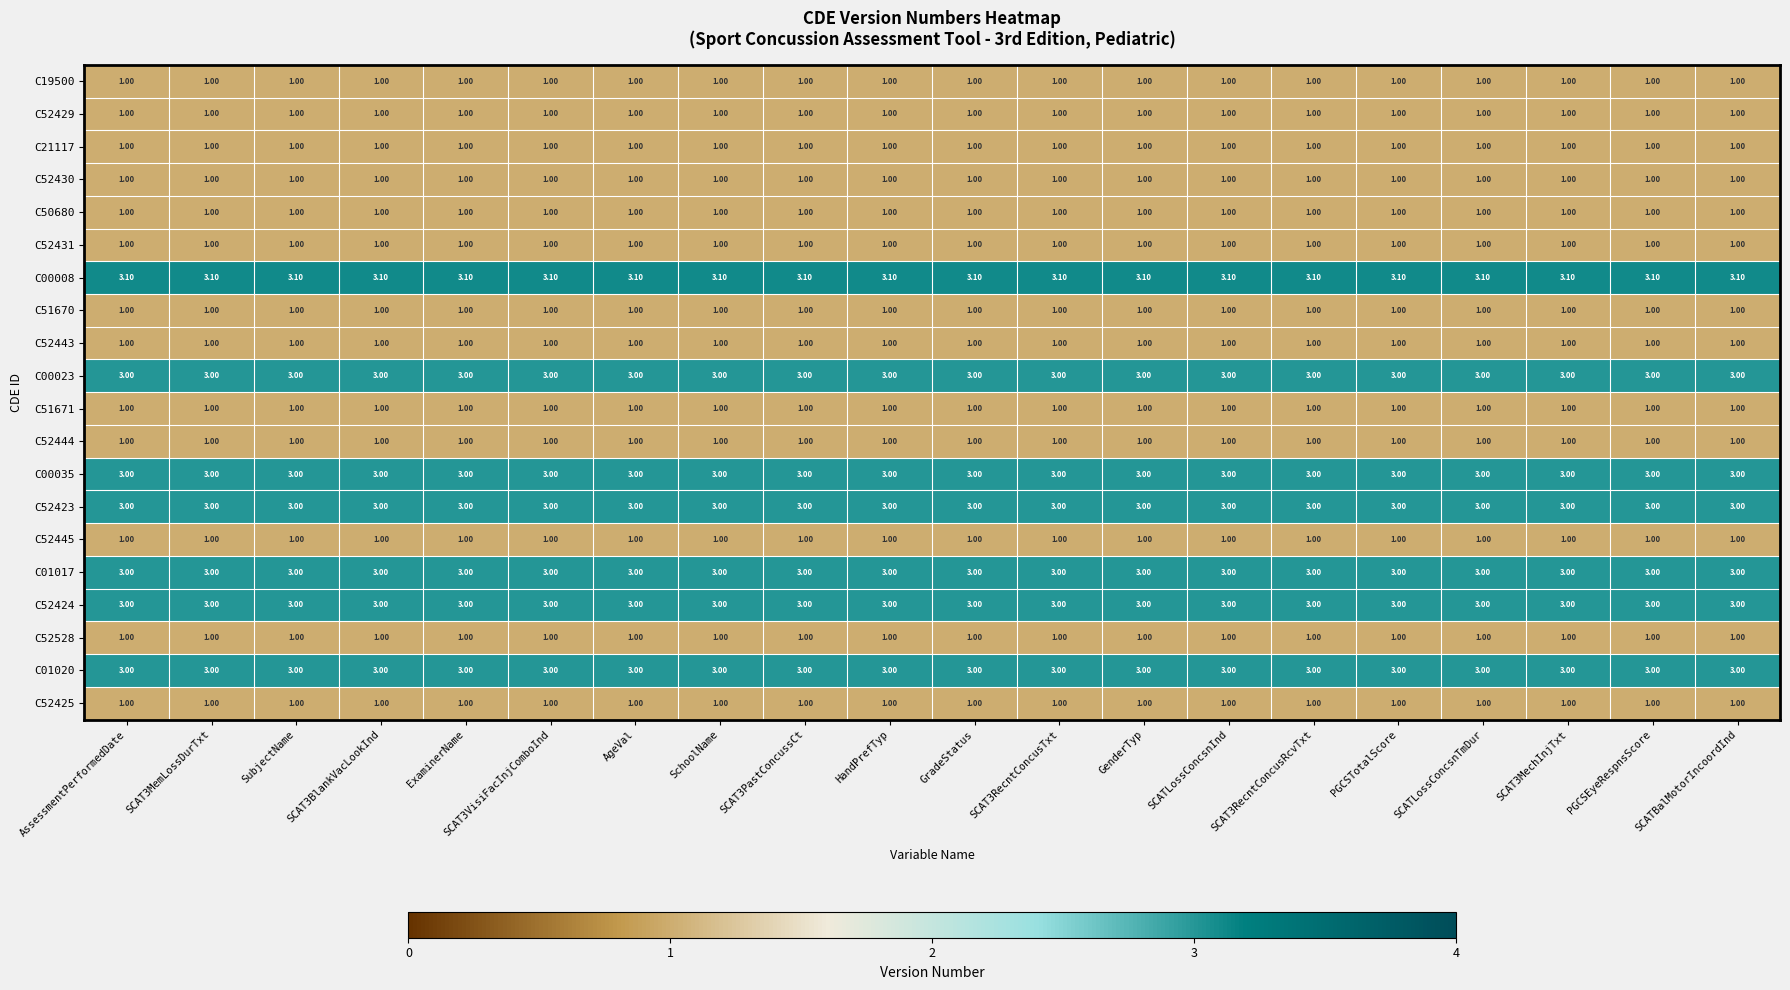

What is the total value across all series at SCATLossConcsnInd?

34.1